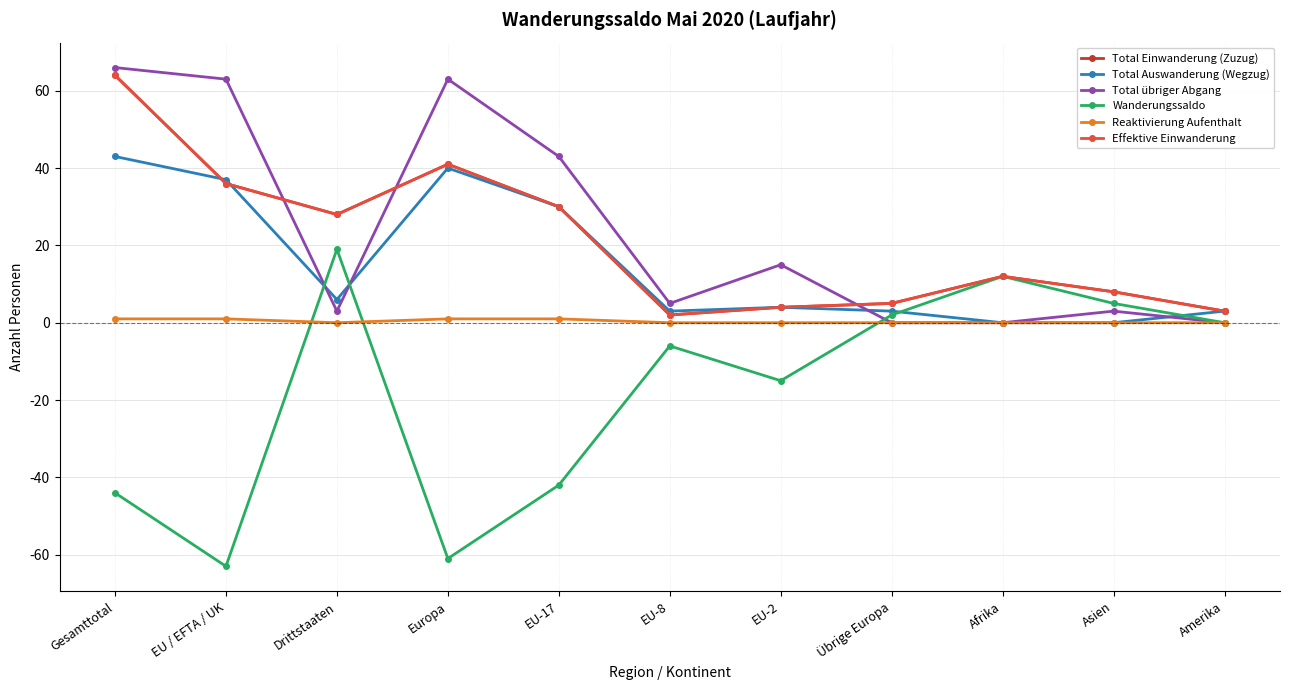

Which series has the largest range (max minus min)?

Wanderungssaldo